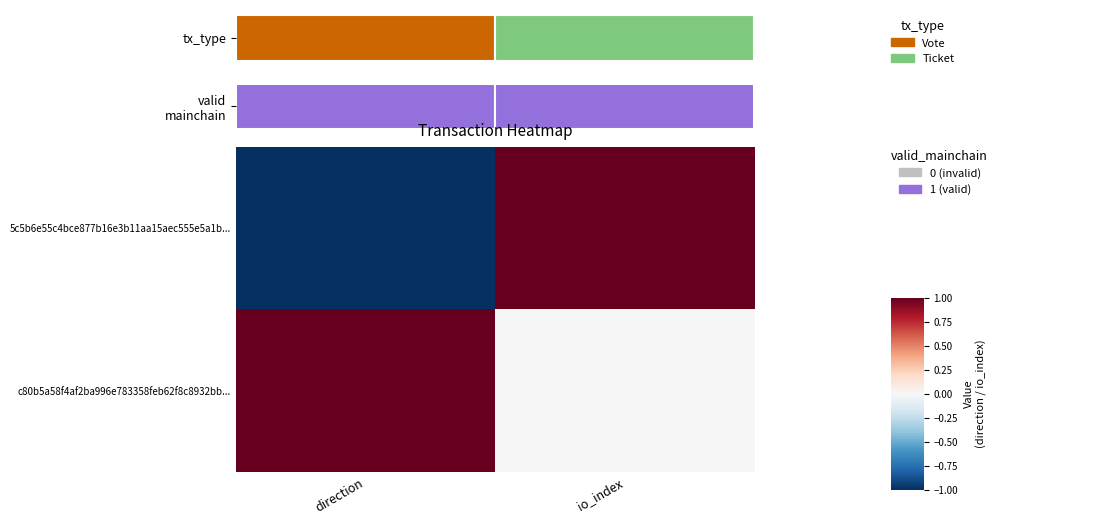

True or false: 5c5b6e55c4bce877b16e3b11aa15aec555e5a1b... has a value of 0 at direction.

False